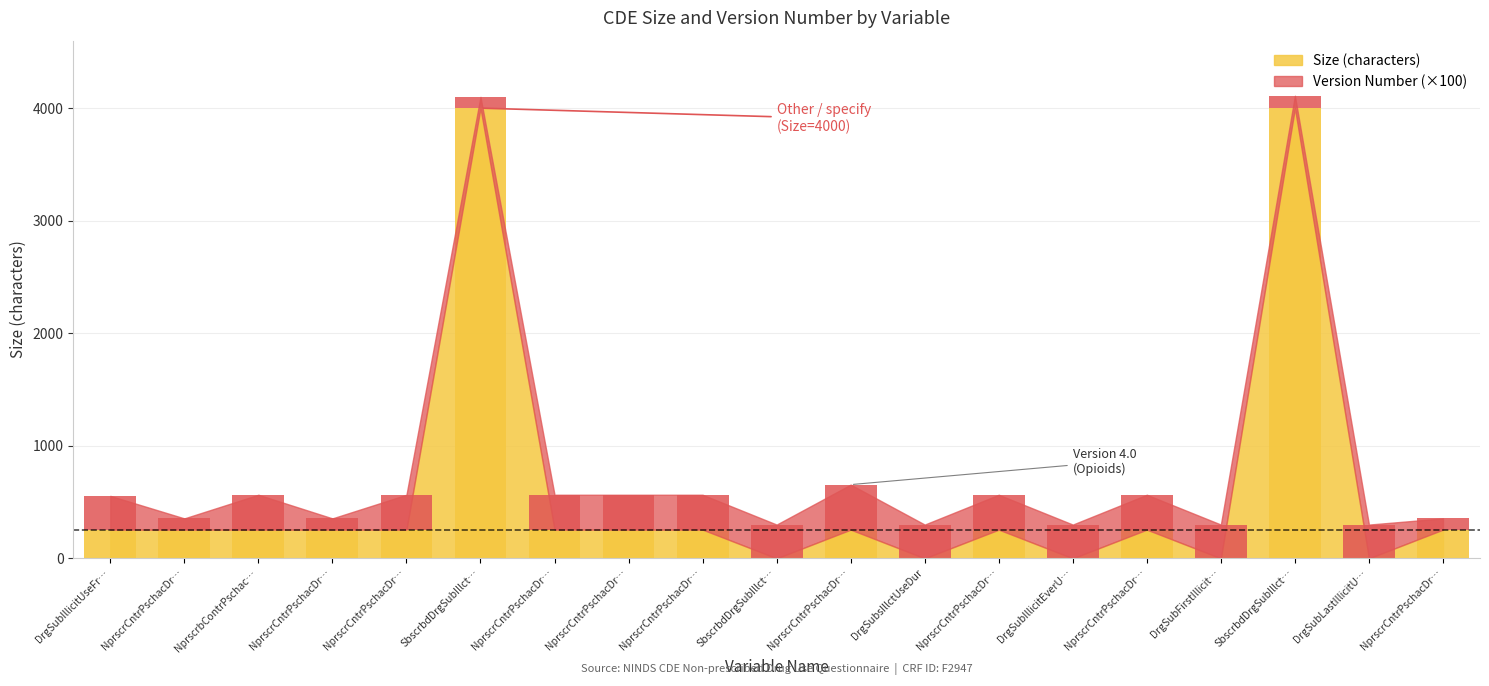

What is the maximum value for Version Number?

400